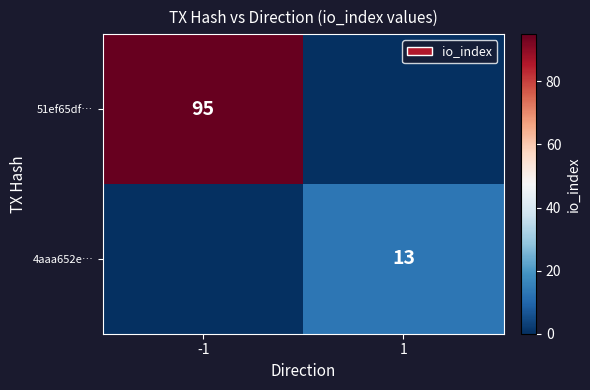

True or false: 51ef65df… has a value of 95 at -1.

True